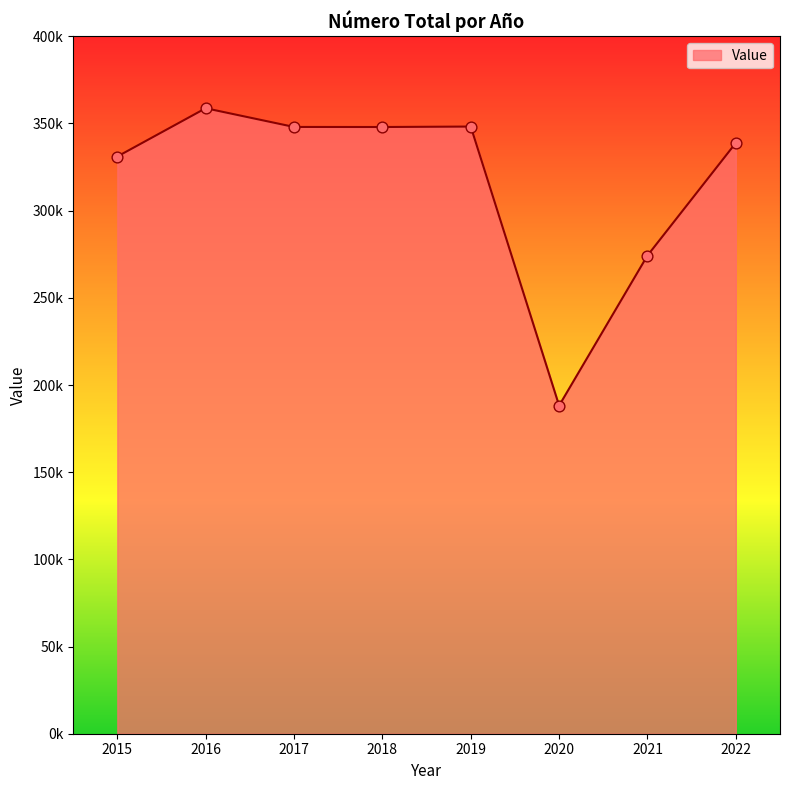

Between 2019 and 2016, which is larger?

2016